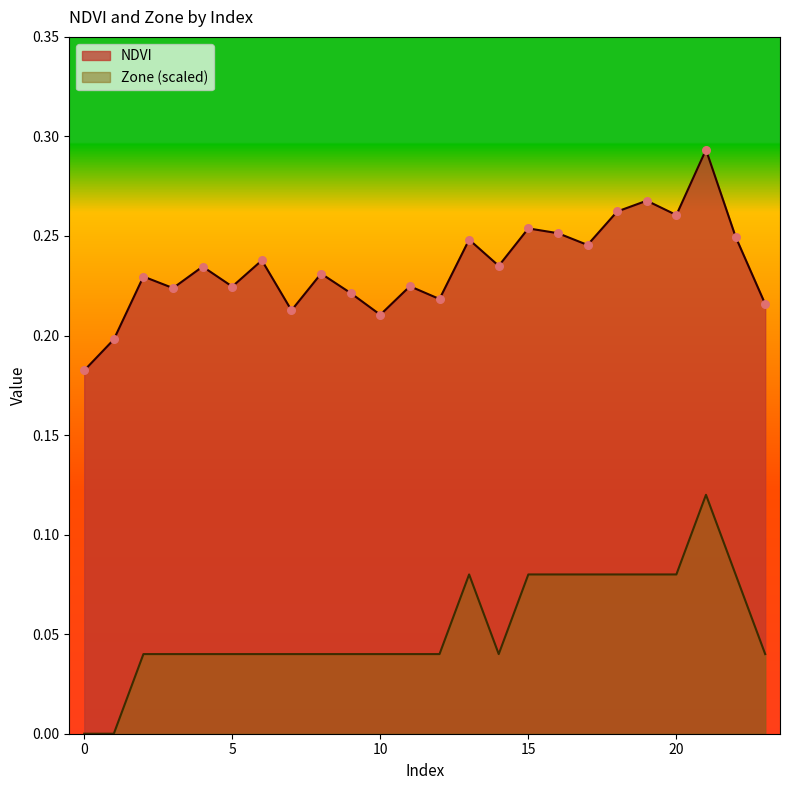

At how many categories does at least one series exceed 0?

24